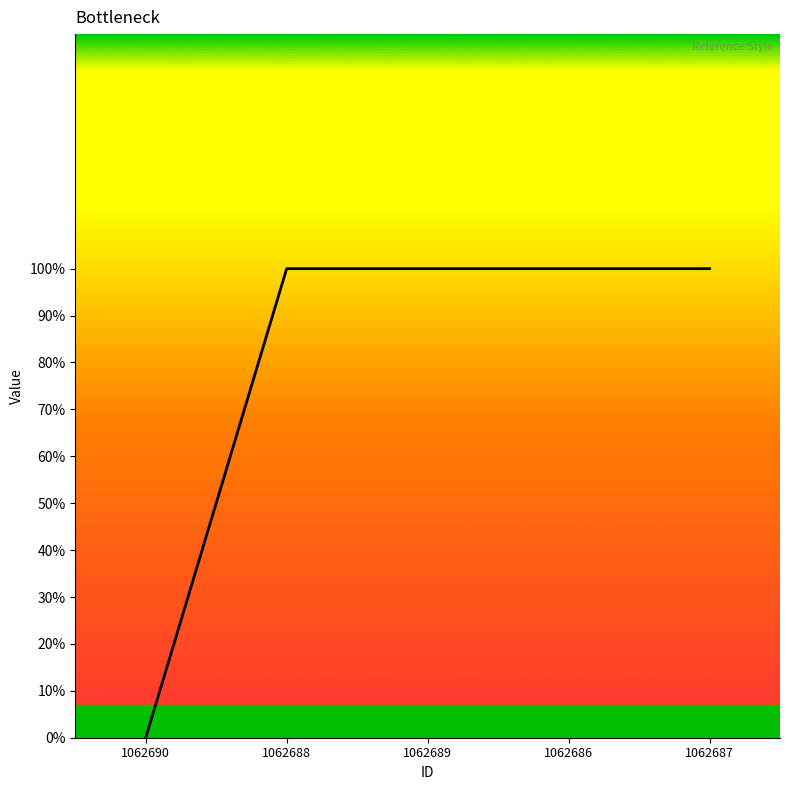

Rank the categories by value from highest to lowest.

1062688, 1062689, 1062686, 1062687, 1062690